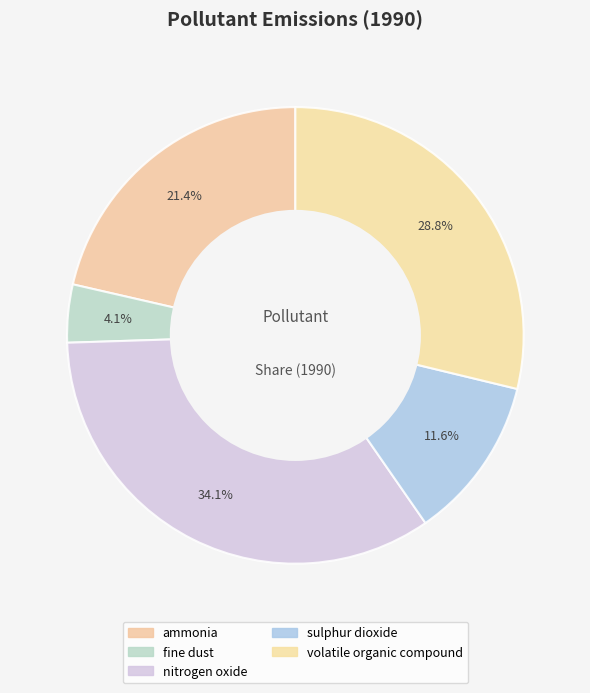

To the nearest percent, what is the combined percentage of nitrogen oxide and volatile organic compound?

63%